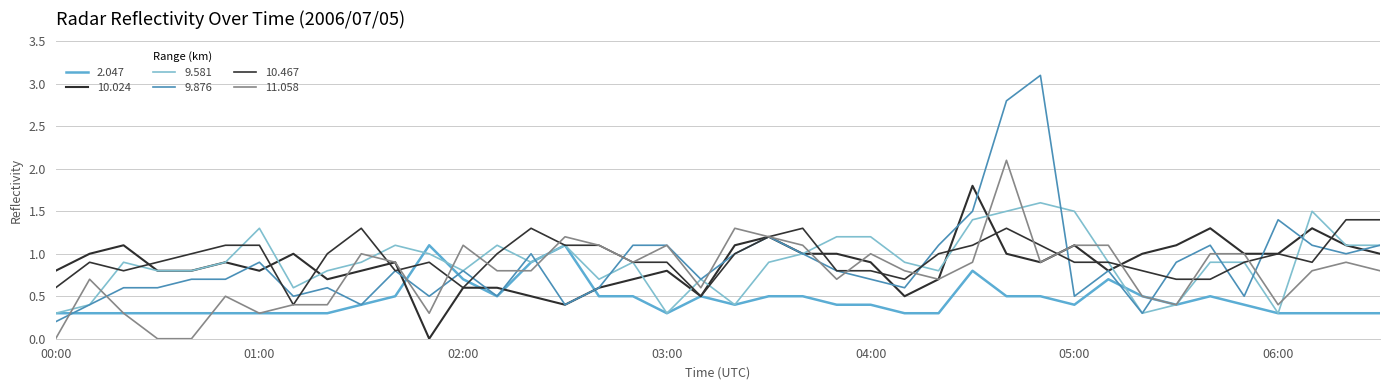

Does the chart have visible grid lines?

Yes